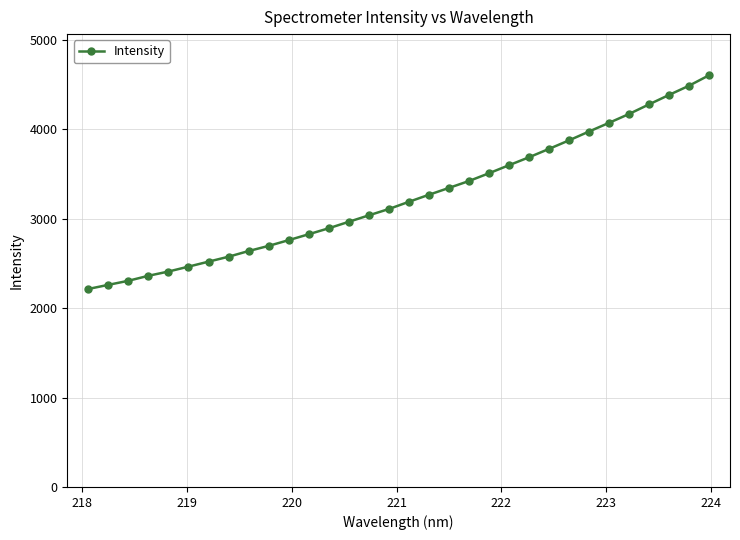

What is the value of the 19th point from the left?

3343.2